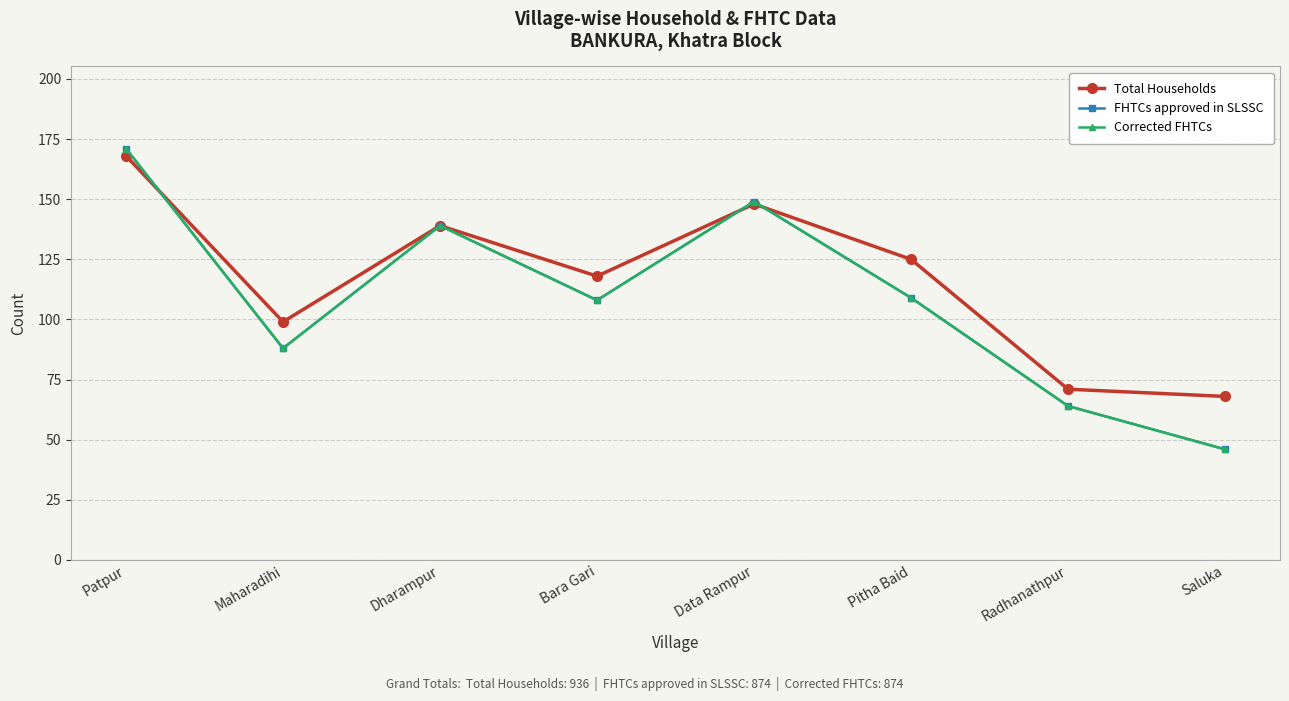

What is the value of the Corrected FHTCs point at the 8th from the left?

46